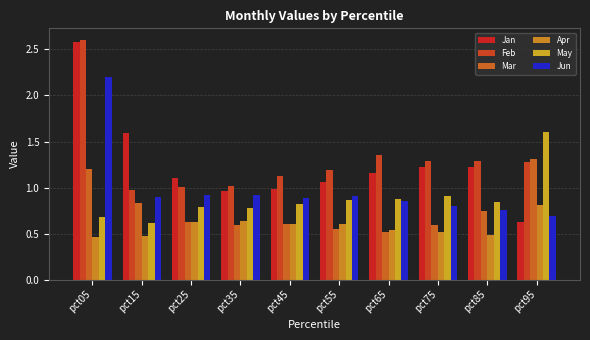

Reading left to right, extract all data points from this chart.

Jan: pct05=2.6	pct15=1.6	pct25=1.1	pct35=1.0	pct45=1.0	pct55=1.1	pct65=1.2	pct75=1.2	pct85=1.2	pct95=0.6
Feb: pct05=2.6	pct15=1.0	pct25=1.0	pct35=1.0	pct45=1.1	pct55=1.2	pct65=1.4	pct75=1.3	pct85=1.3	pct95=1.3
Mar: pct05=1.2	pct15=0.8	pct25=0.6	pct35=0.6	pct45=0.6	pct55=0.6	pct65=0.5	pct75=0.6	pct85=0.7	pct95=1.3
Apr: pct05=0.5	pct15=0.5	pct25=0.6	pct35=0.6	pct45=0.6	pct55=0.6	pct65=0.5	pct75=0.5	pct85=0.5	pct95=0.8
May: pct05=0.7	pct15=0.6	pct25=0.8	pct35=0.8	pct45=0.8	pct55=0.9	pct65=0.9	pct75=0.9	pct85=0.8	pct95=1.6
Jun: pct05=2.2	pct15=0.9	pct25=0.9	pct35=0.9	pct45=0.9	pct55=0.9	pct65=0.9	pct75=0.8	pct85=0.8	pct95=0.7